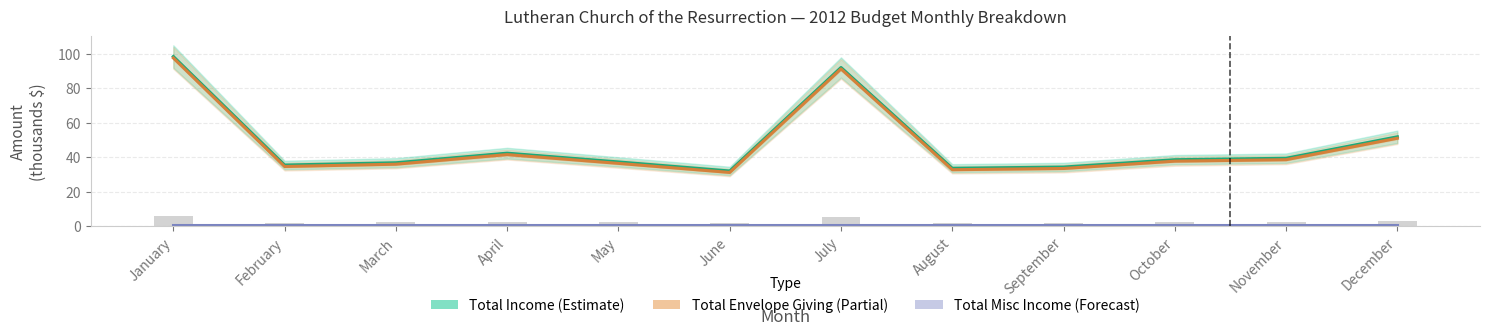

What is the sum of the Total Misc Income (Forecast) values at February and March?

1.7